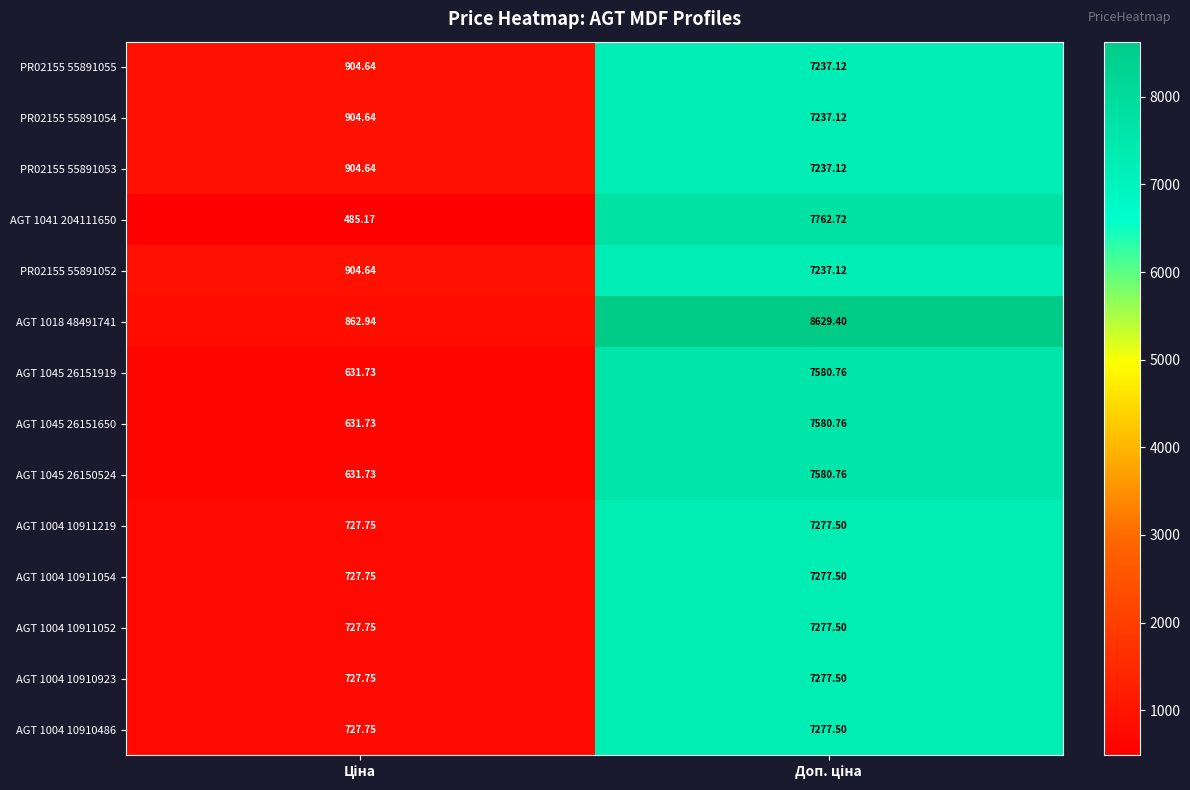

How many data points in AGT 1041 204111650 are above 7762?

1